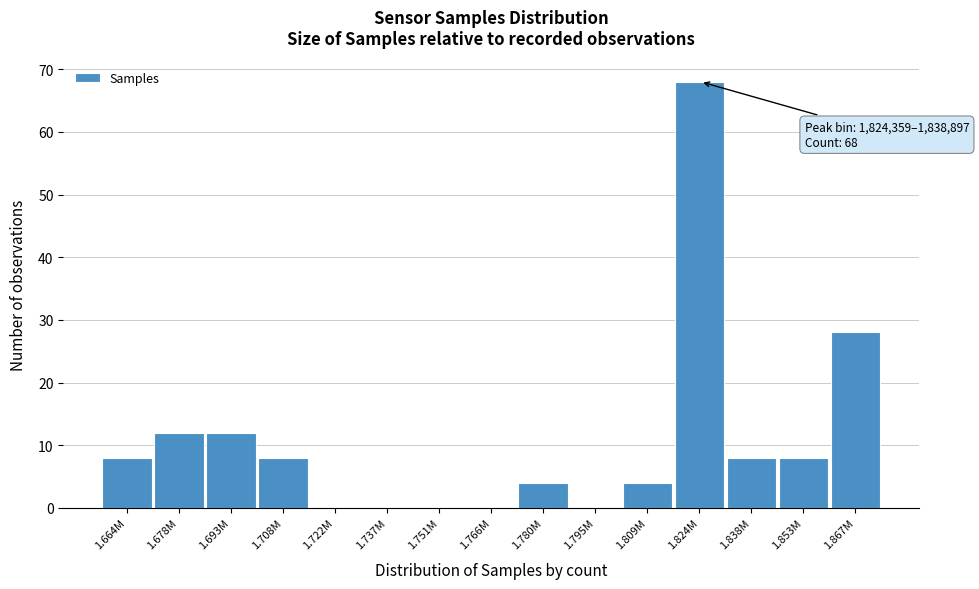

Reading left to right, extract all data points from this chart.

1.664M=8	1.678M=12	1.693M=12	1.708M=8	1.722M=0	1.737M=0	1.751M=0	1.766M=0	1.780M=4	1.795M=0	1.809M=4	1.824M=68	1.838M=8	1.853M=8	1.867M=28